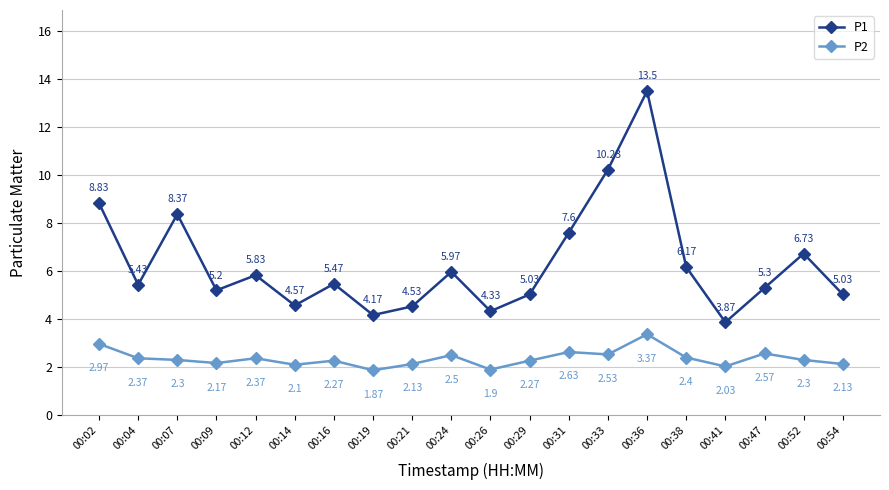

What is the sum of all P2 values?

47.2